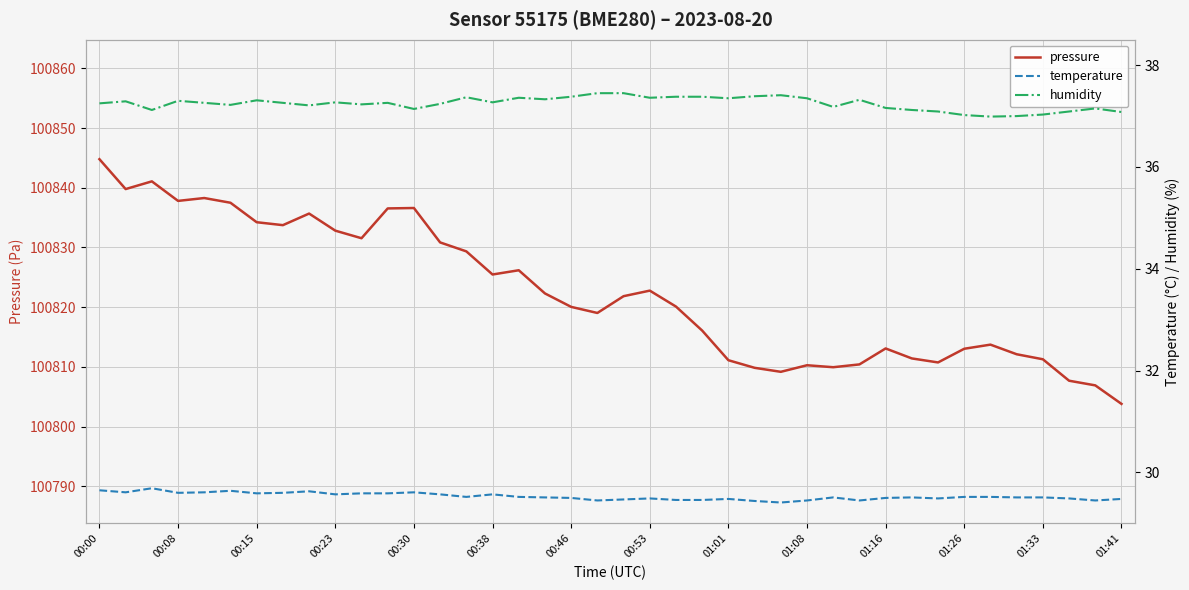

True or false: pressure has a value of 135694.6 at 00:15.

False